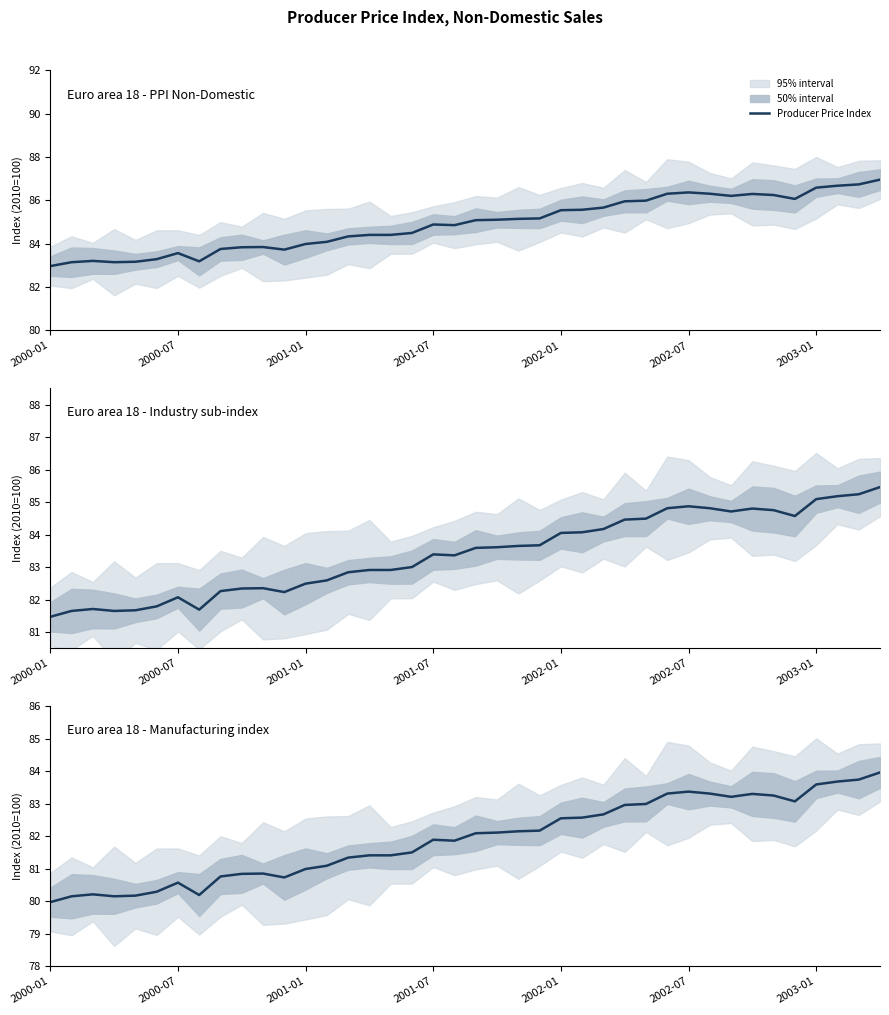

What is the change in value from 17 to 36?

+2.1